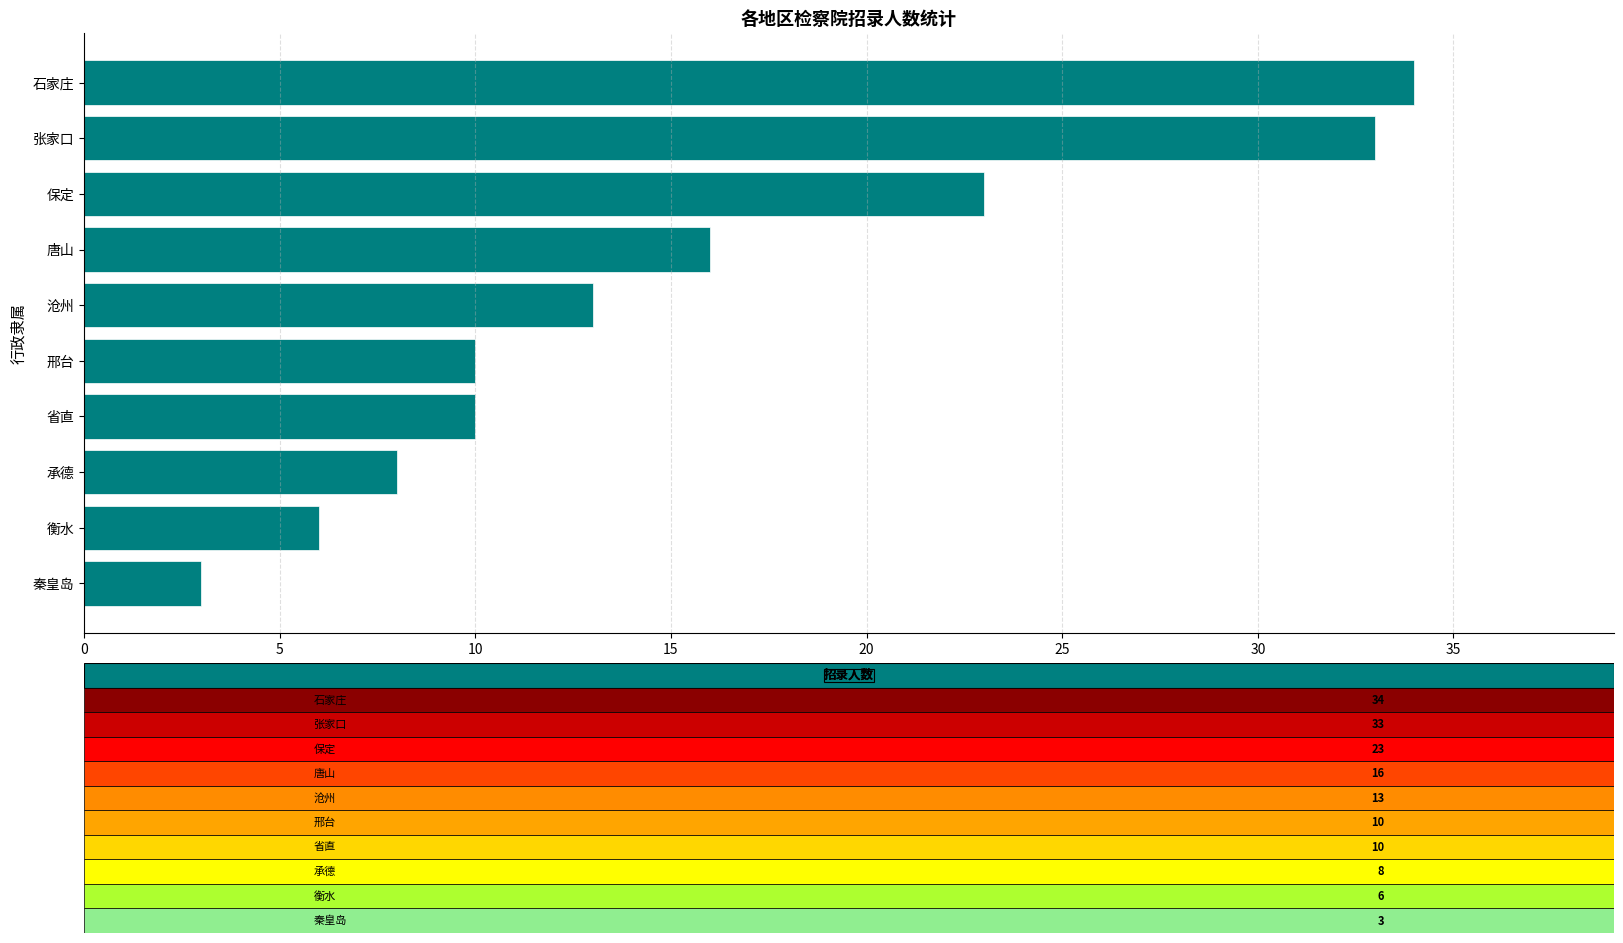

How many data points are less than 13?

5